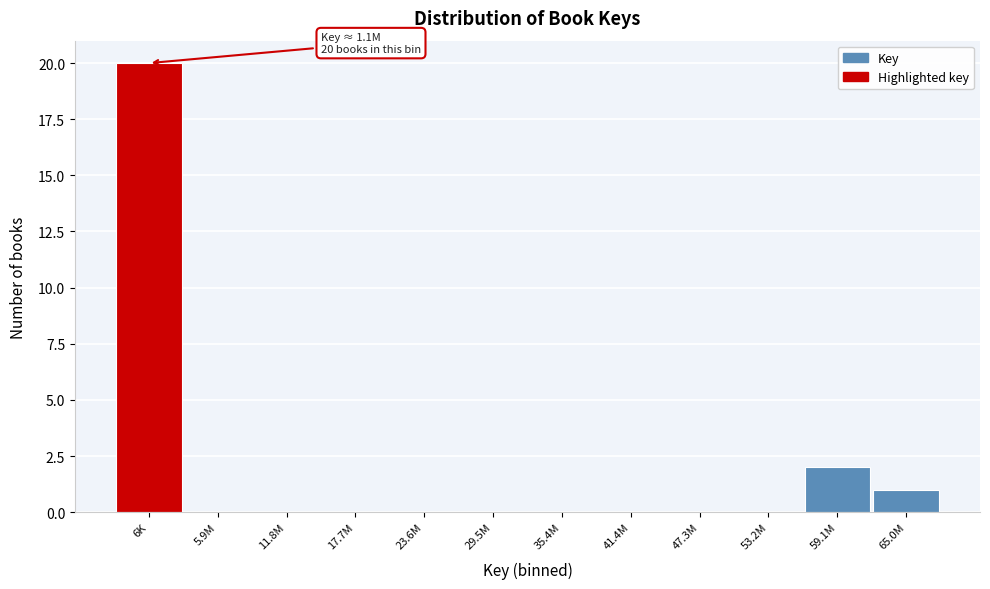

Reading left to right, extract all data points from this chart.

6K=20	5.9M=0	11.8M=0	17.7M=0	23.6M=0	29.5M=0	35.4M=0	41.4M=0	47.3M=0	53.2M=0	59.1M=2	65.0M=1